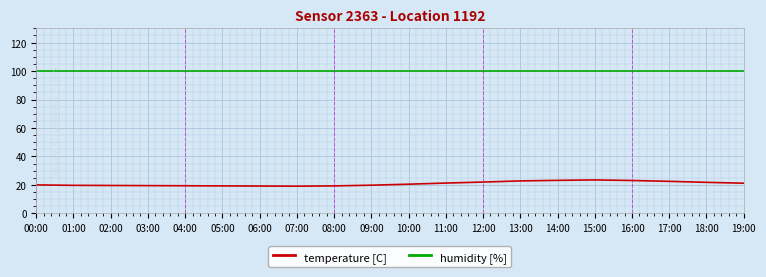

Which series has the widest spread of values?

temperature [C]